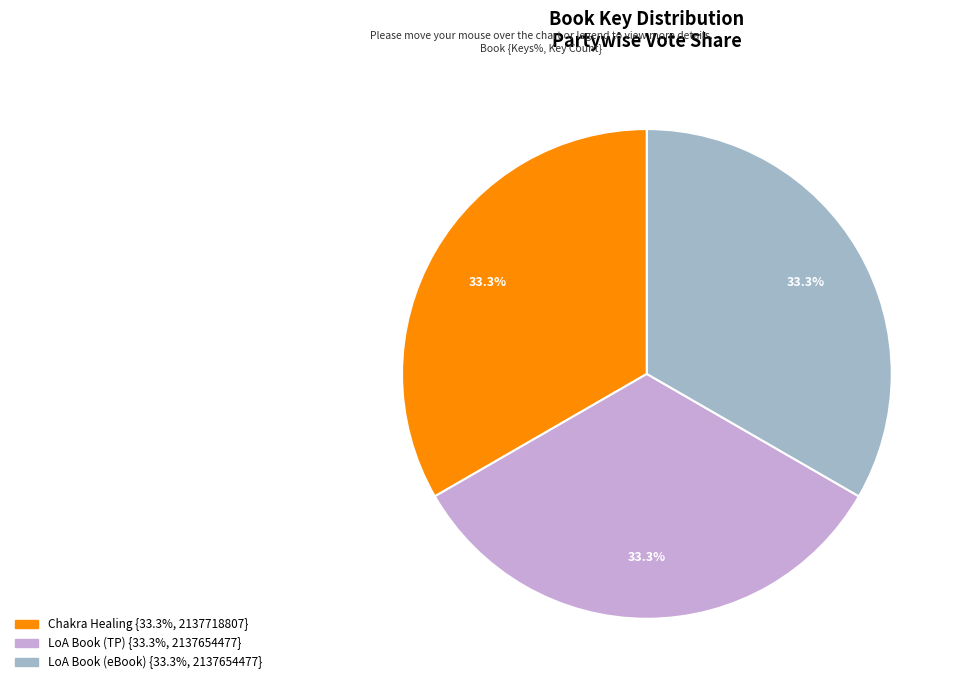

Does any single category account for the majority?

No